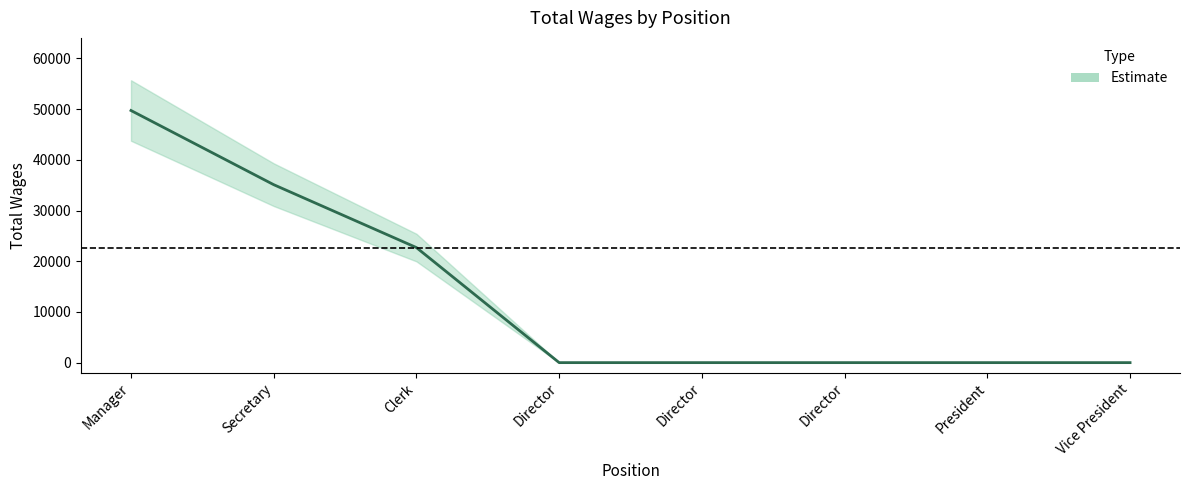

Which label corresponds to the smallest value in the chart?

Director